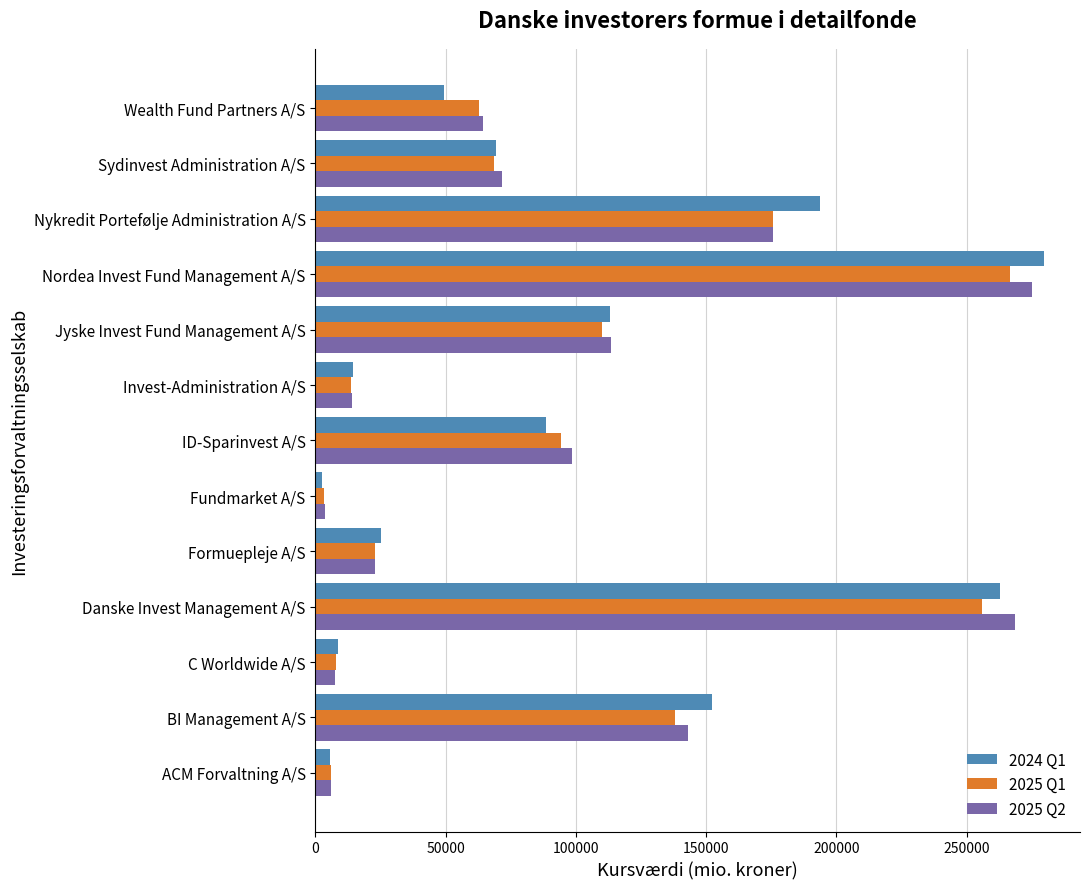

The value of 2025 Q1 at Jyske Invest Fund Management A/S is 154488.0. True or false?

False